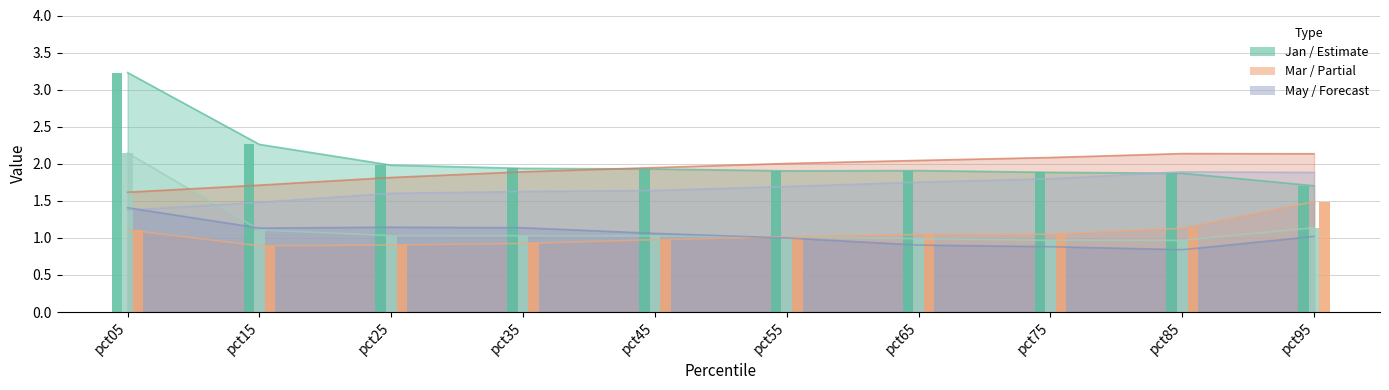

Where is May nearest to the value 1?

pct05